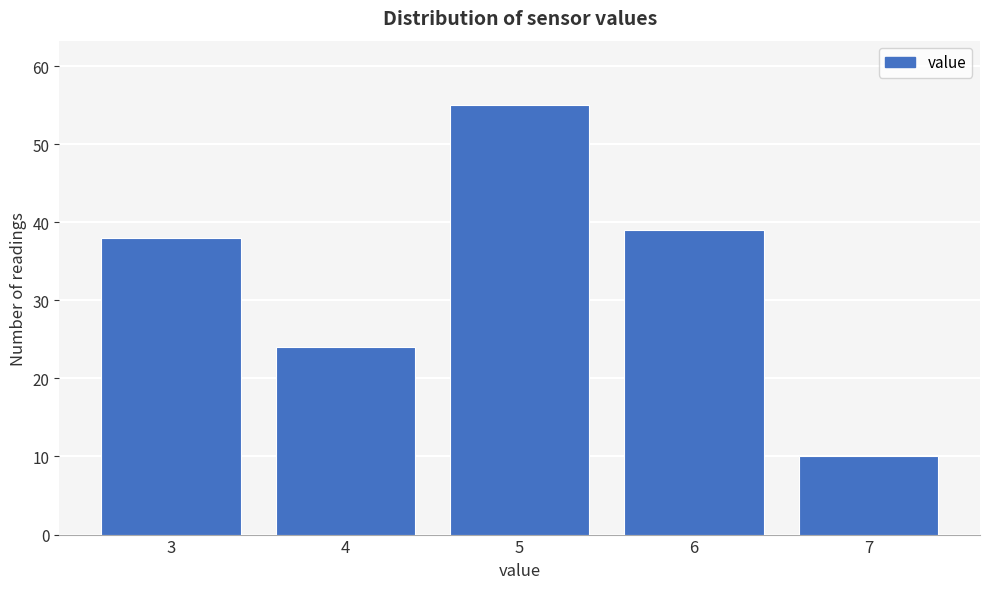

Reading left to right, list all the values displayed in this chart.

38	24	55	39	10